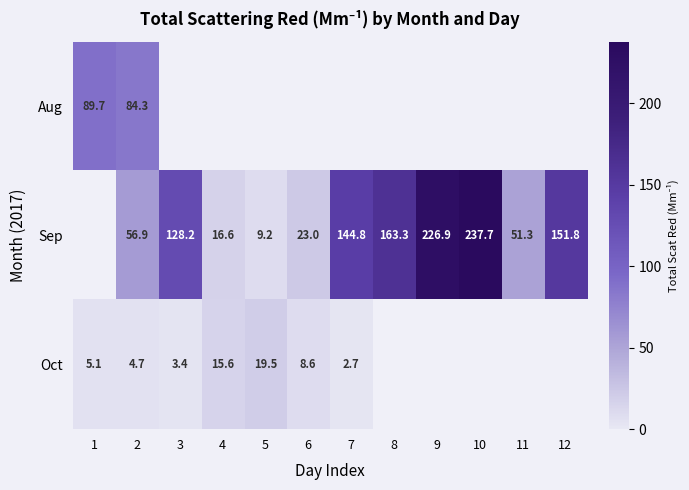

Count the number of categories in the chart.

12